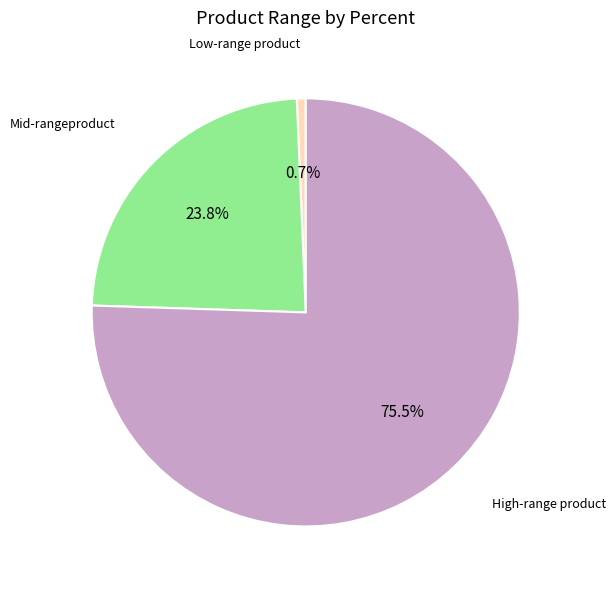

How many slices are in this pie chart?

3